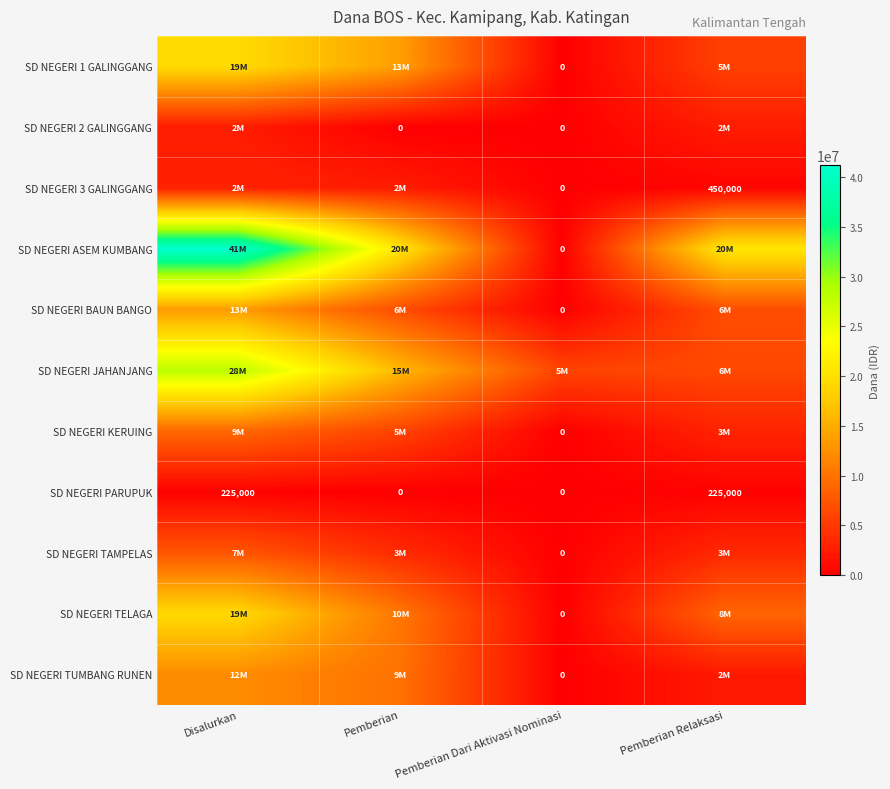

What is the difference between the maximum and minimum values in the SD NEGERI PARUPUK series?

225000